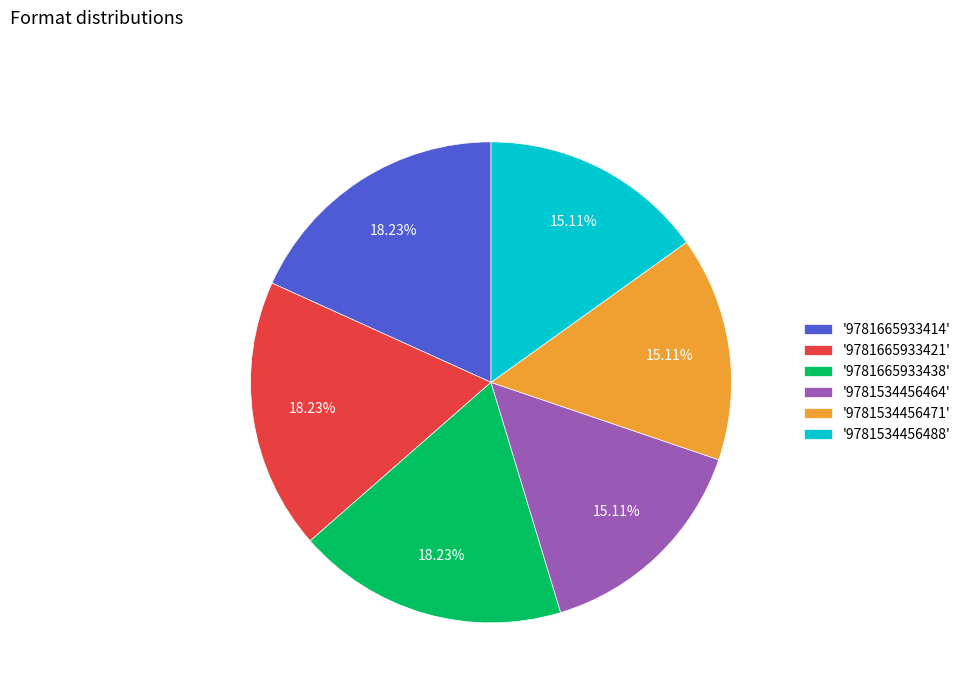

Approximately how many times larger is the value at '9781534456471' compared to '9781665933421'?

0.8